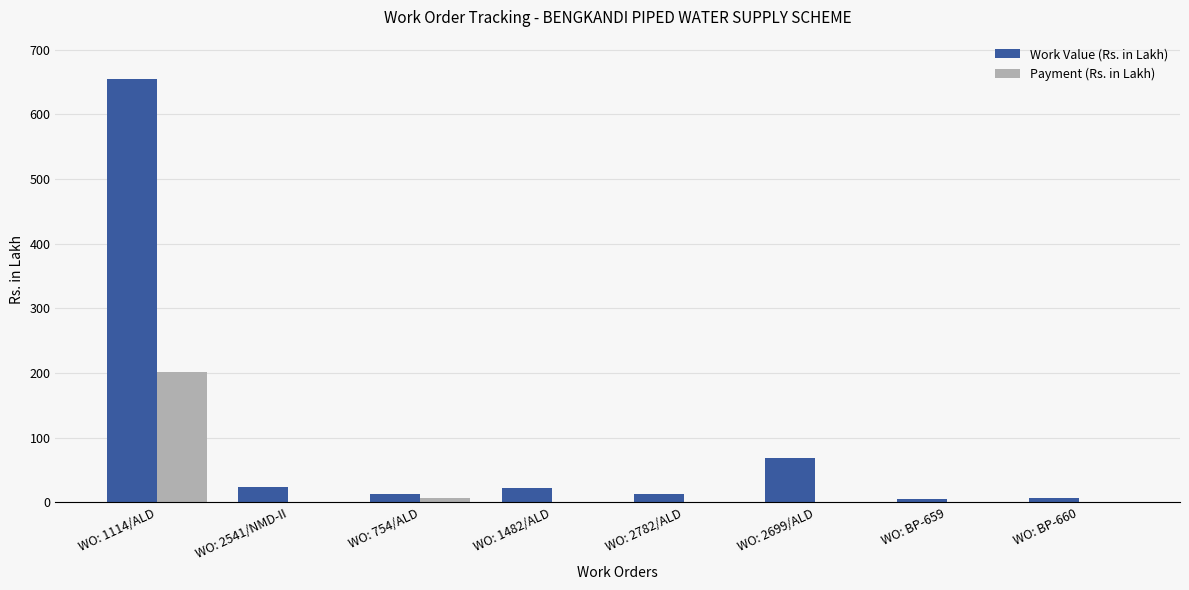

Are the bars grouped side by side (vs. stacked)?

Yes